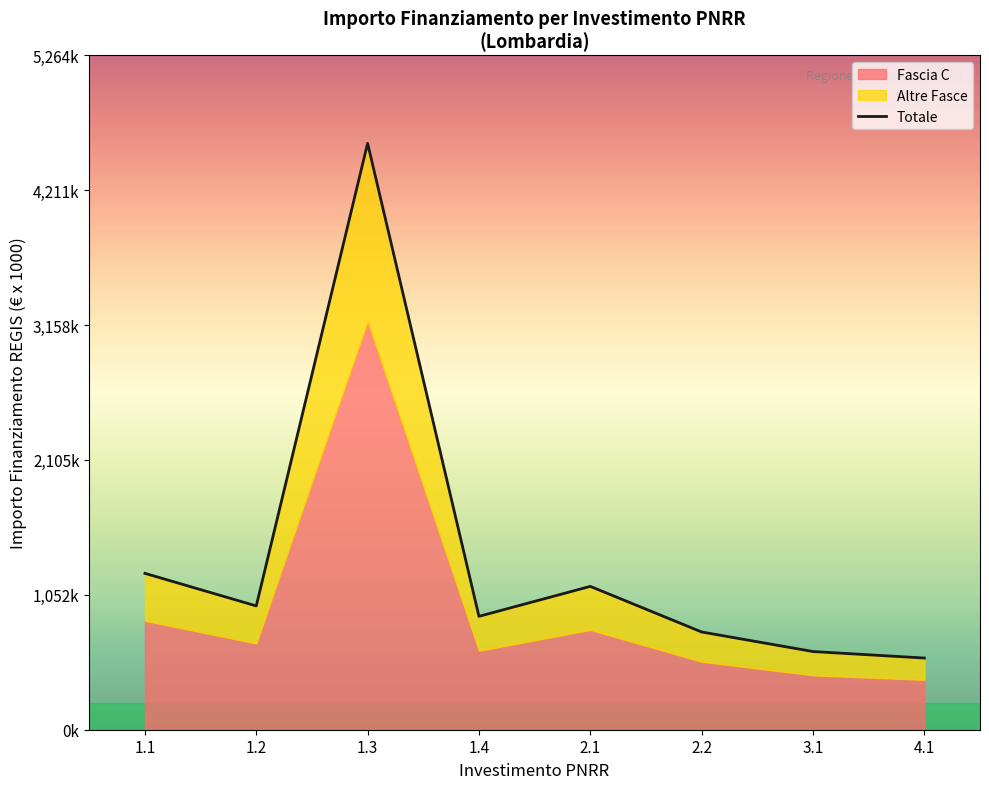

Rank the categories by value from lowest to highest.

4.1, 3.1, 2.2, 1.4, 1.2, 2.1, 1.1, 1.3